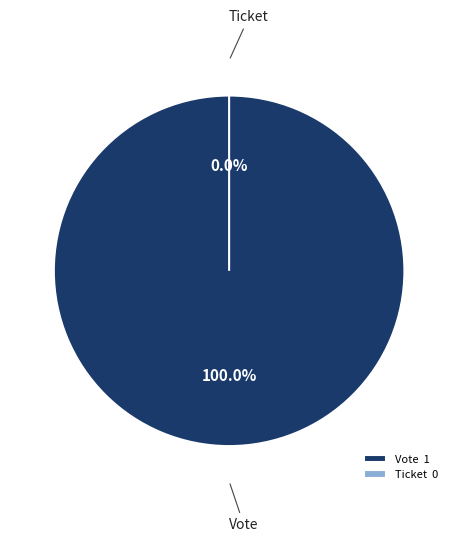

Which category has the smallest portion of the pie?

Ticket